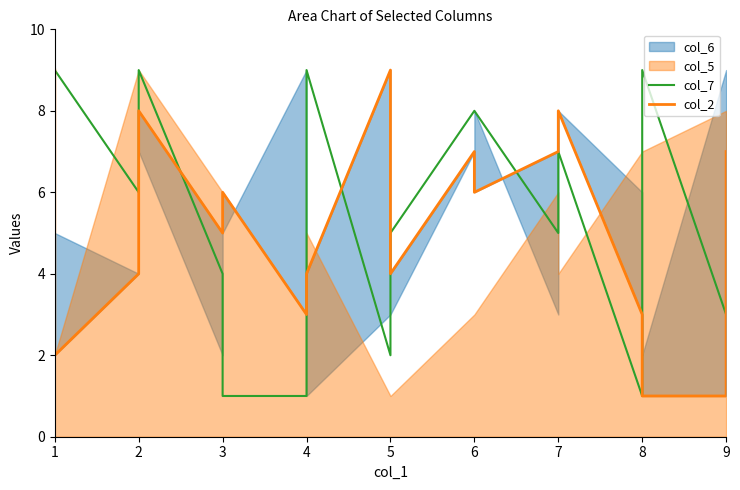

What is the smallest value displayed?

1